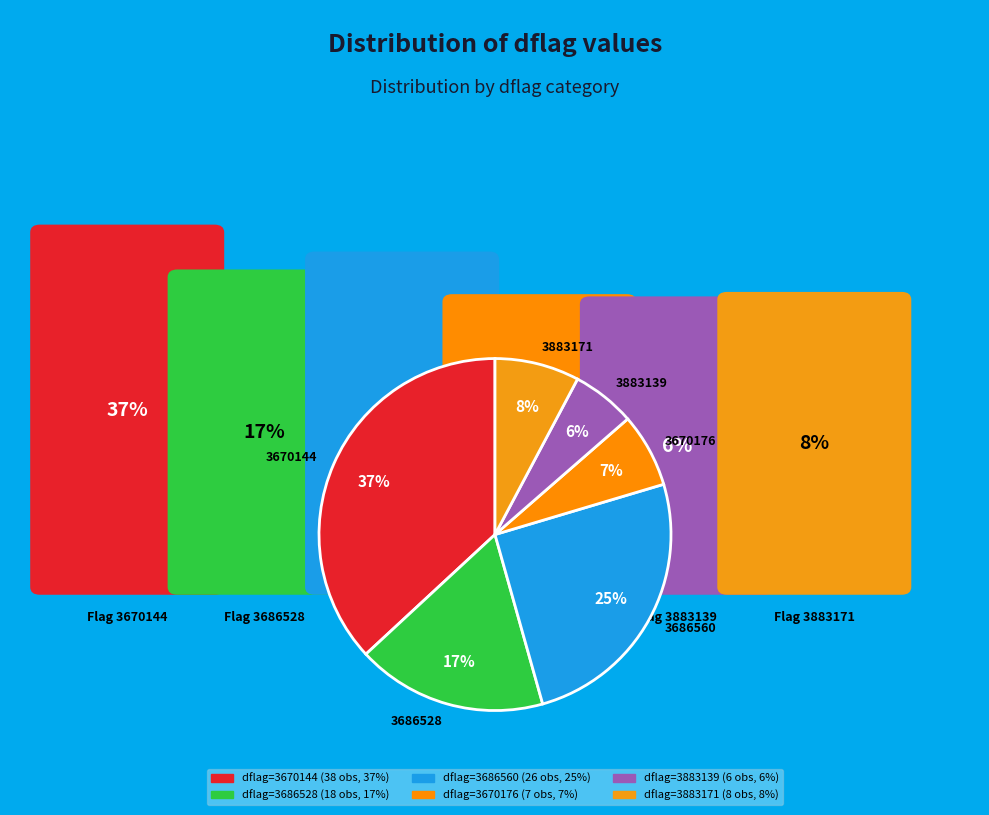

Is the sum of 3686528 and 3670176 greater than half?

No